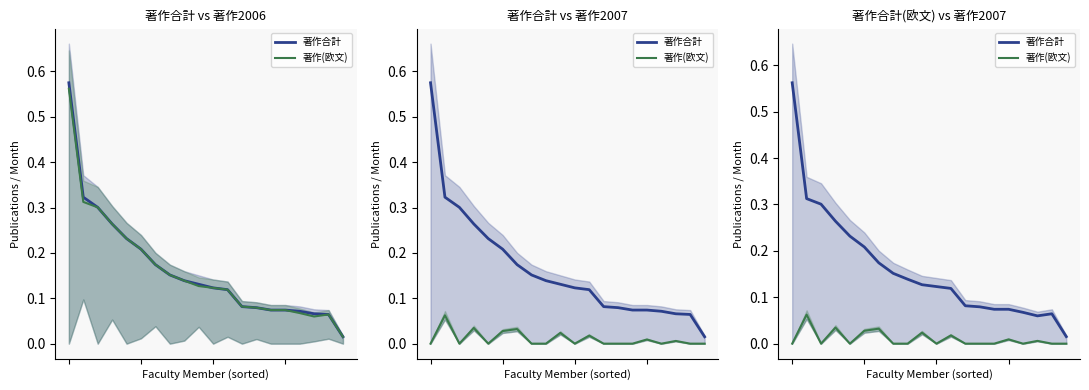

At how many categories does at least one series exceed 0?

20